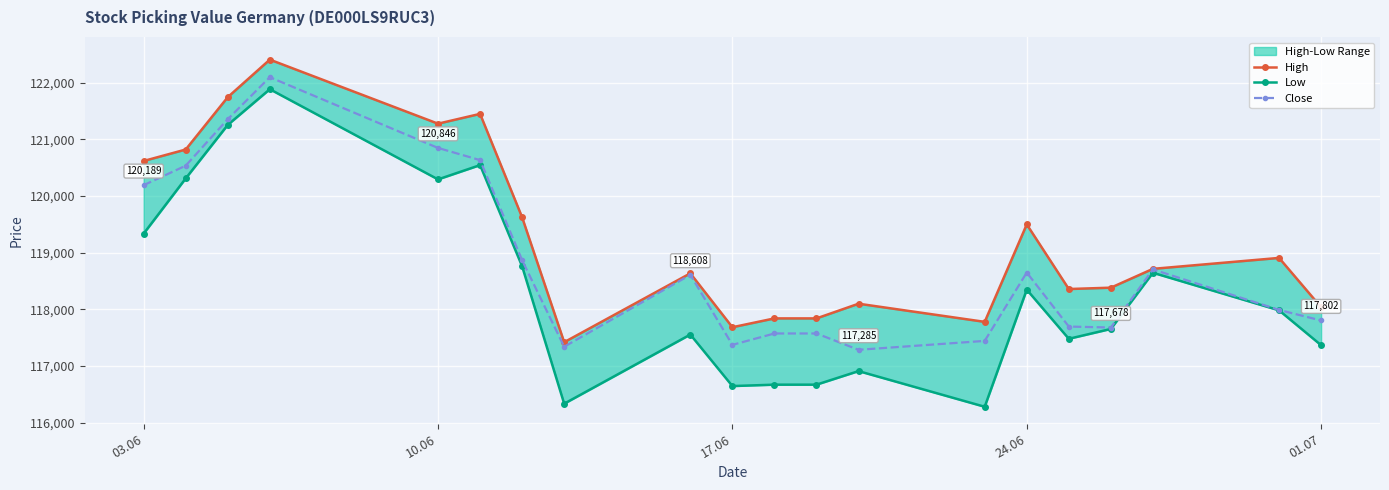

List the series in order of their overall mean, lowest first.

Low, Close, High